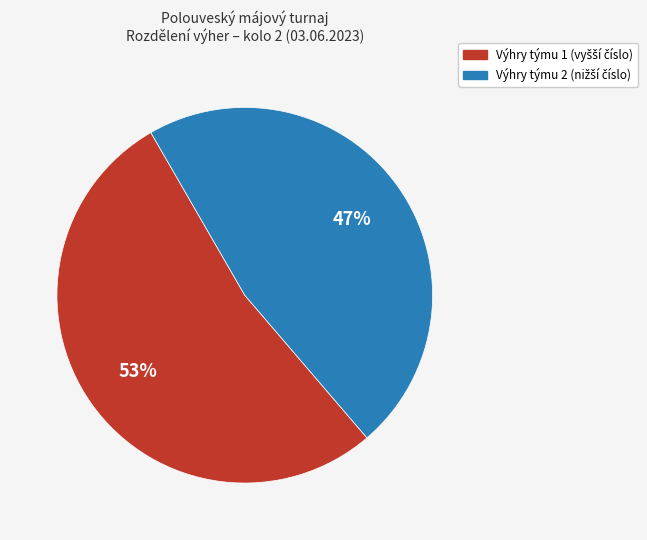

To the nearest percent, what is the difference between the largest and smallest slice percentages?

6%